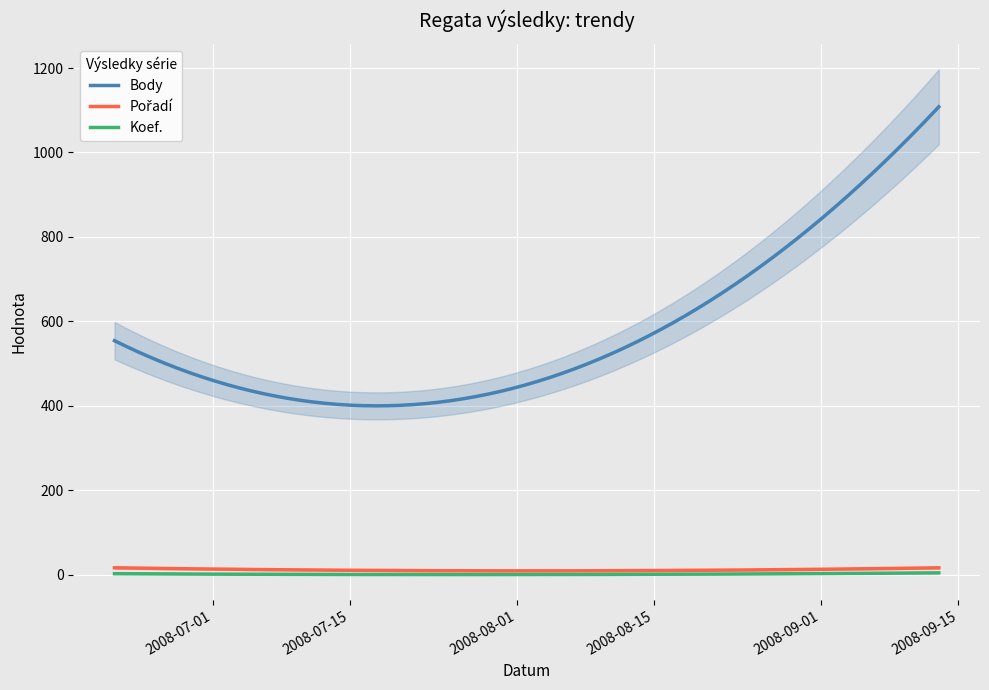

True or false: Koef. and Body cross at least once.

False